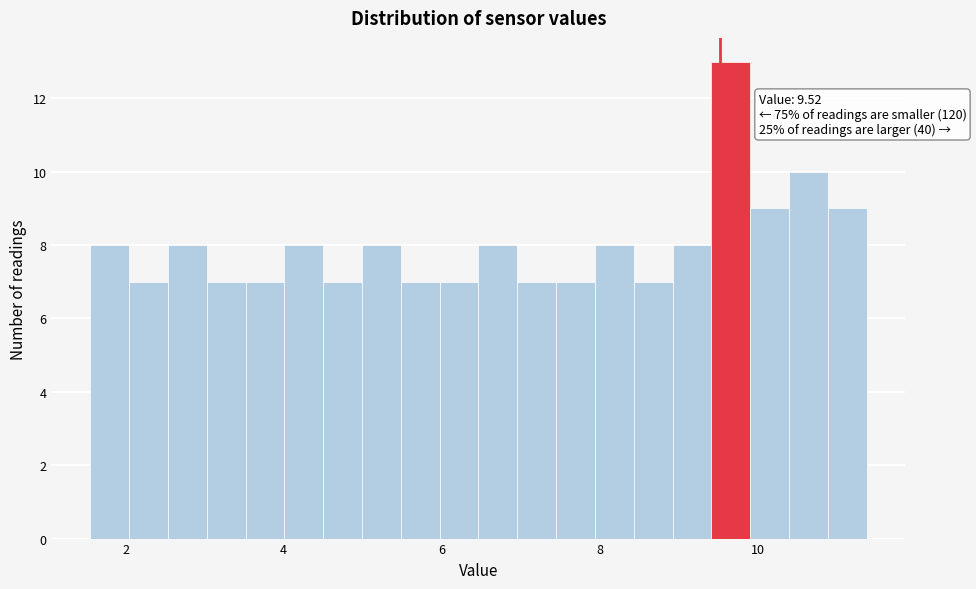

Read against the x-axis, roughly where is the centre of the tallest bar?

9.6